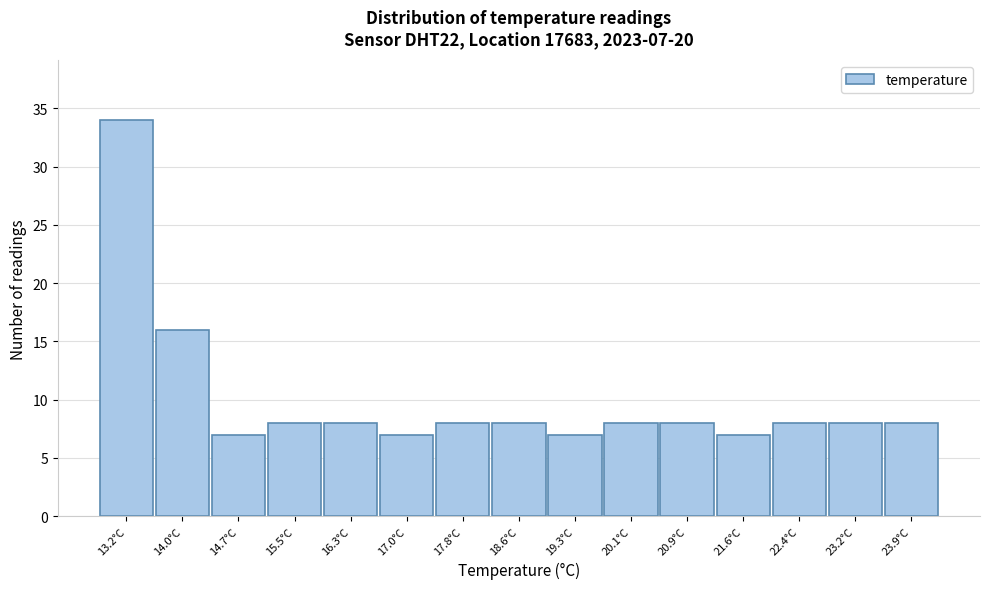

Reading left to right, list all the values displayed in this chart.

34	16	7	8	8	7	8	8	7	8	8	7	8	8	8